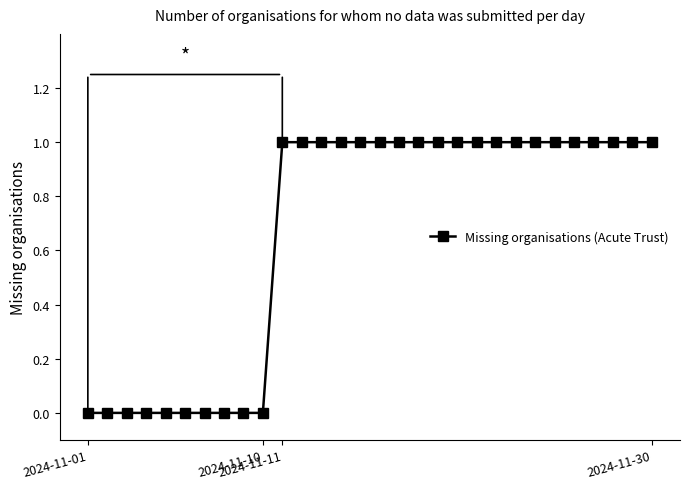

What is the value of the 30th point from the left?

1